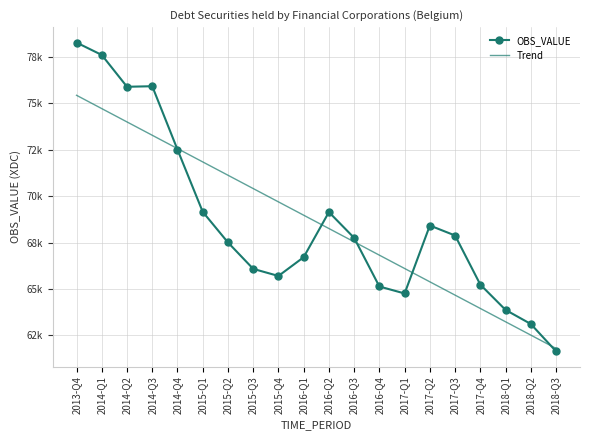

What are all the series names shown in the legend?

OBS_VALUE, Trend